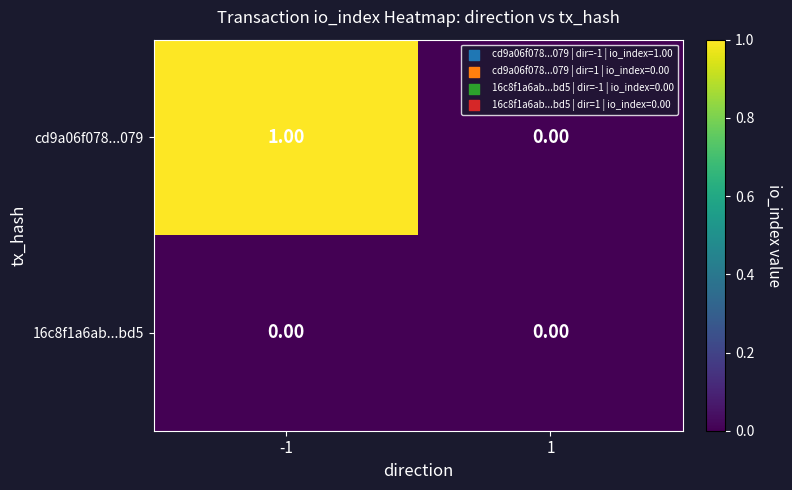

How many distinct data groups are displayed?

2